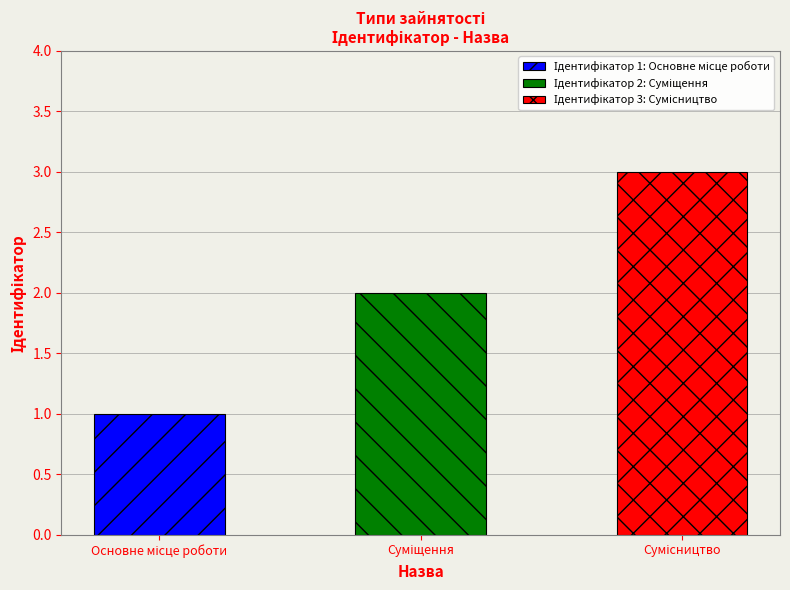

Which category has the lowest value across all series?

Основне місце роботи